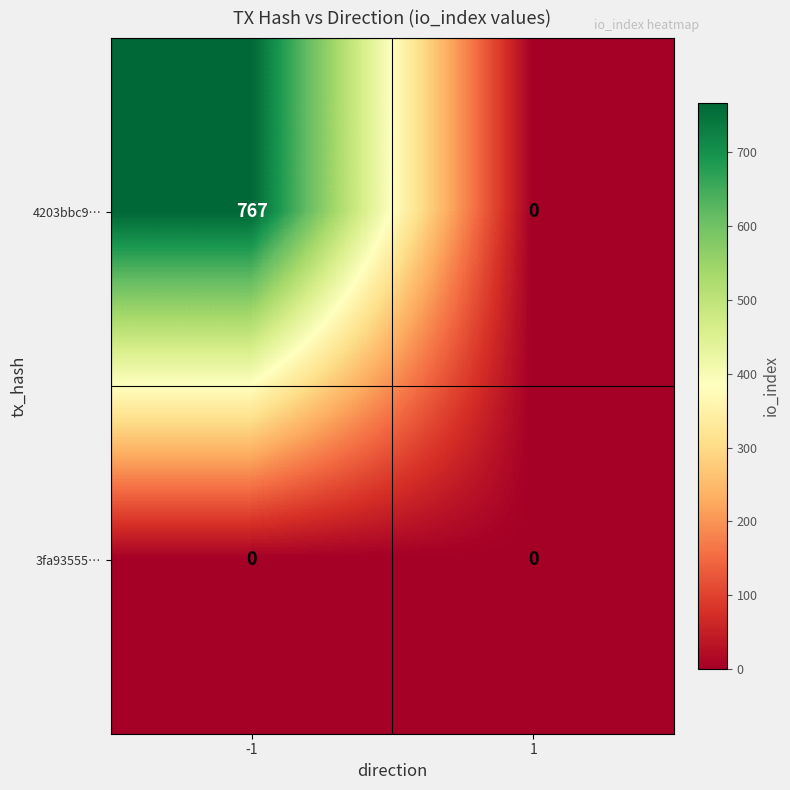

At how many categories does at least one series exceed 86?

1